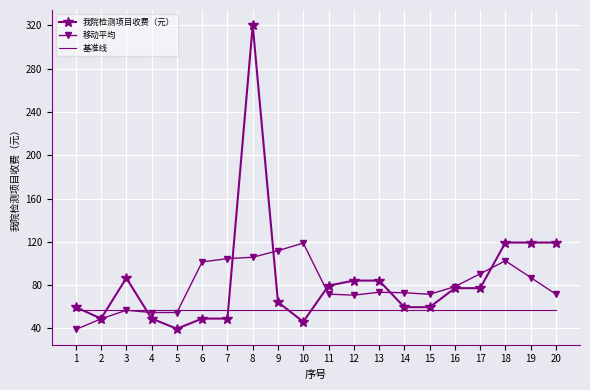

What is the maximum value shown in the chart?

320.0